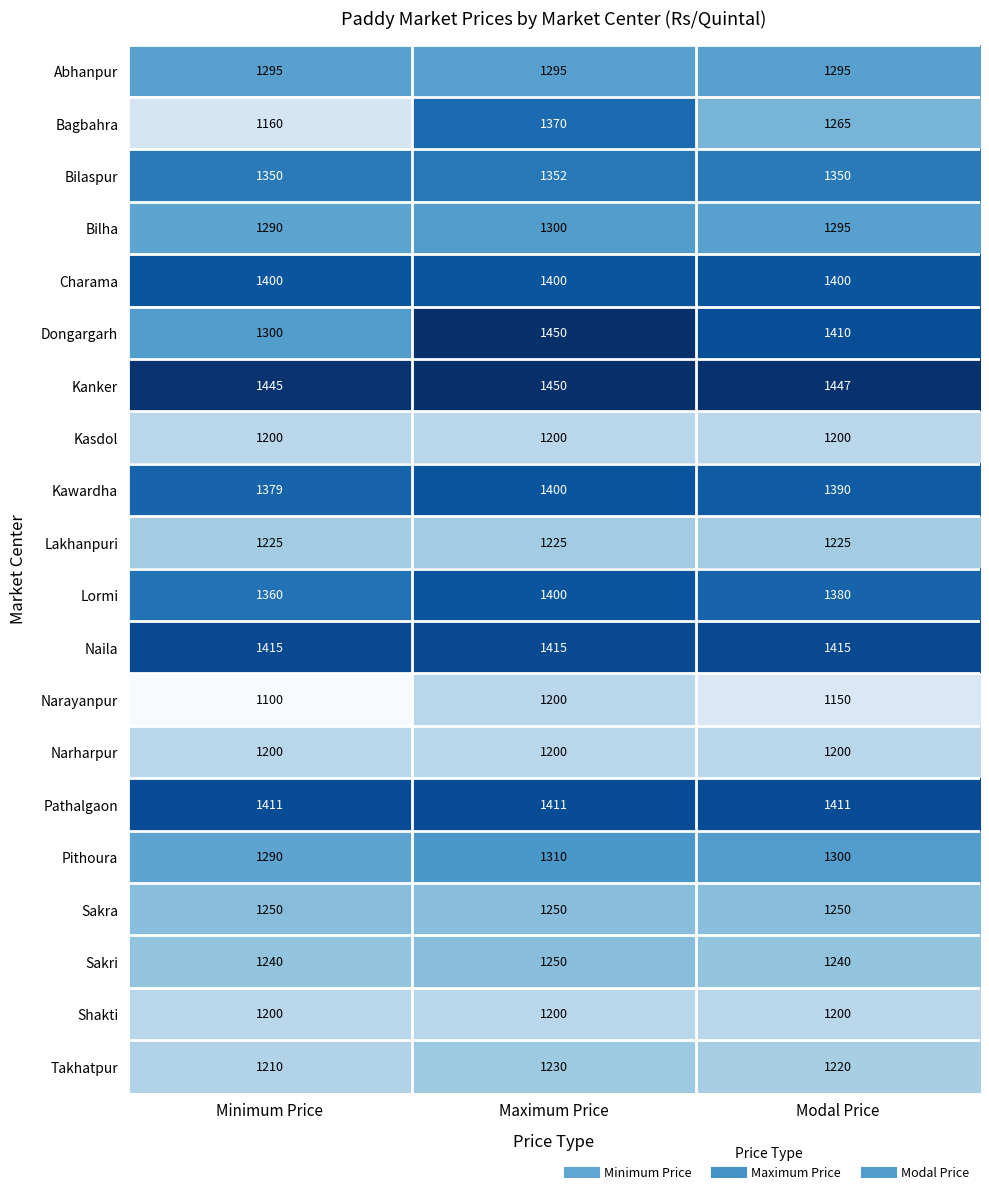

What is the difference between the highest and lowest values at Maximum Price?

250